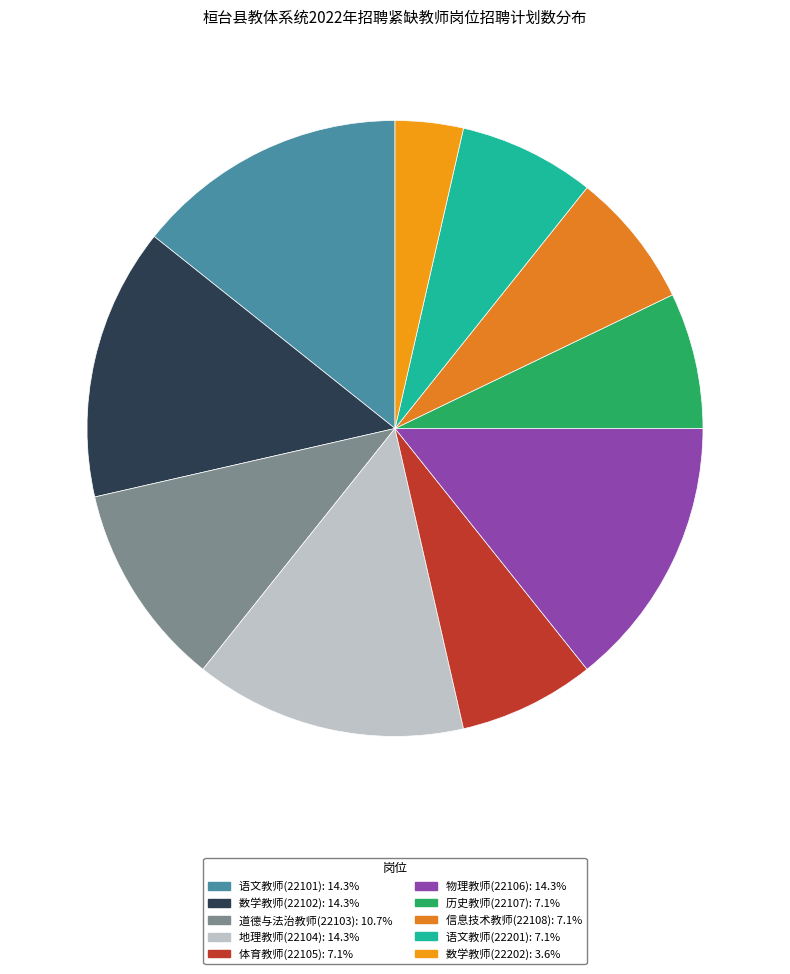

Does 信息技术教师(22108) account for over 50% of the chart?

No